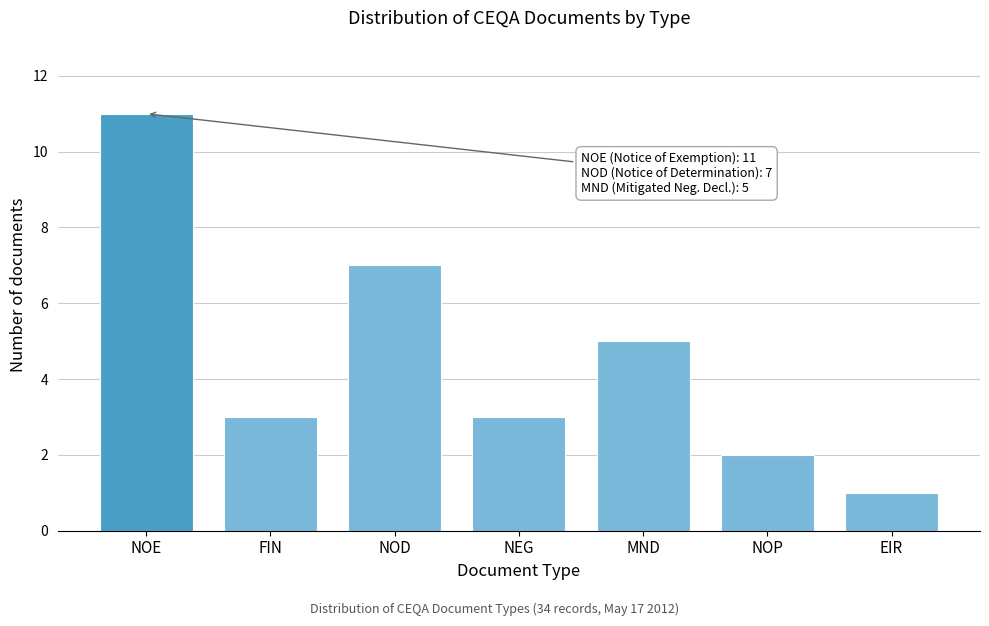

Reading left to right, extract all data points from this chart.

NOE=11	FIN=3	NOD=7	NEG=3	MND=5	NOP=2	EIR=1